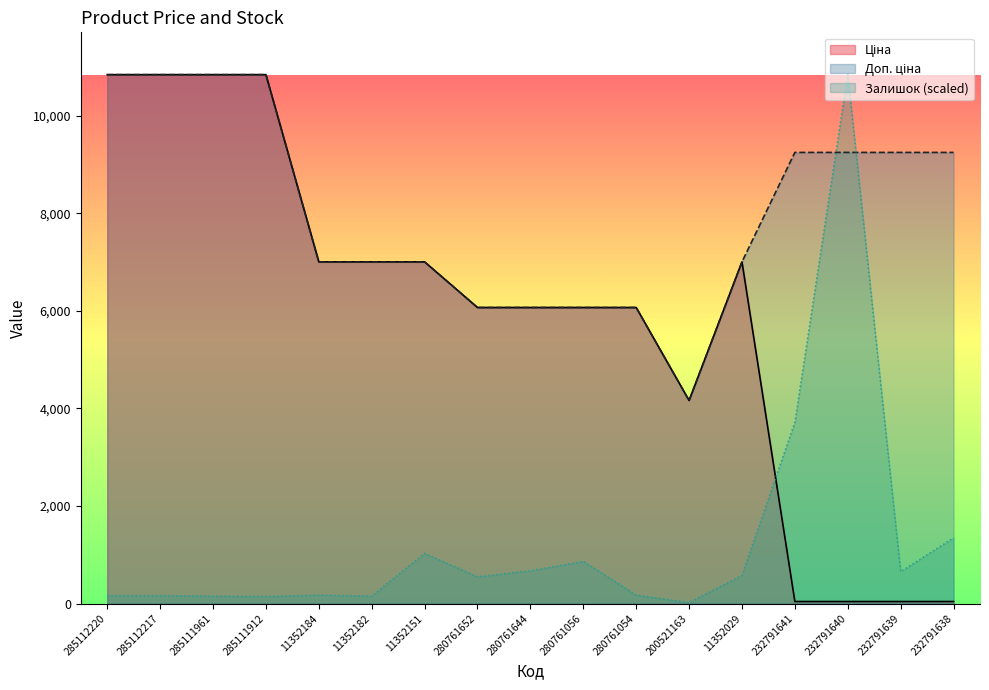

Between 285112220 and 285111912, which series saw the biggest shift?

Залишок